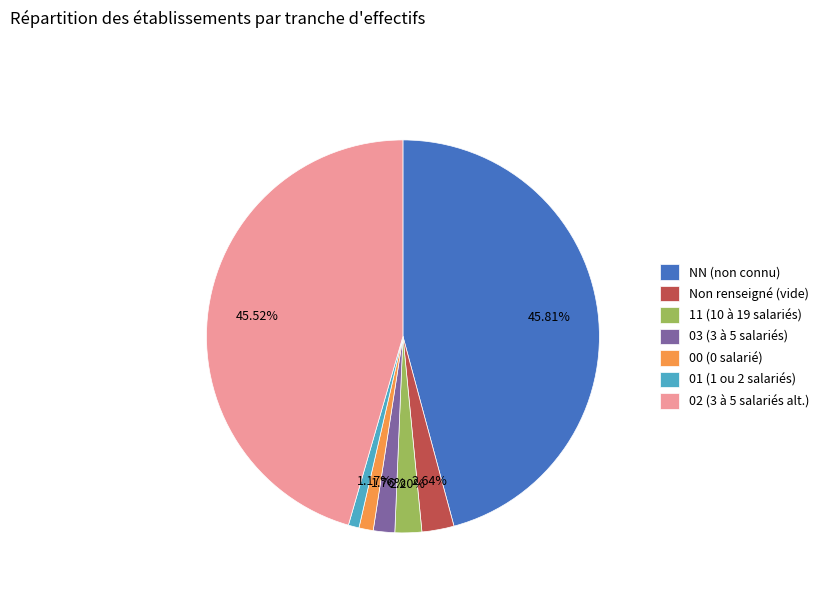

Is 11 (10 à 19 salariés) the majority of the pie?

No